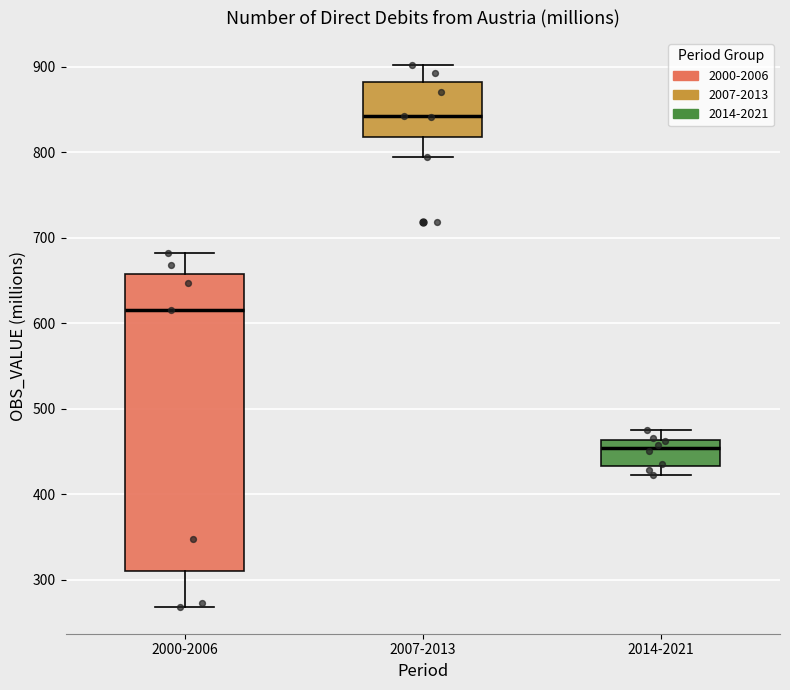

Which box's median line is the highest?

2007-2013